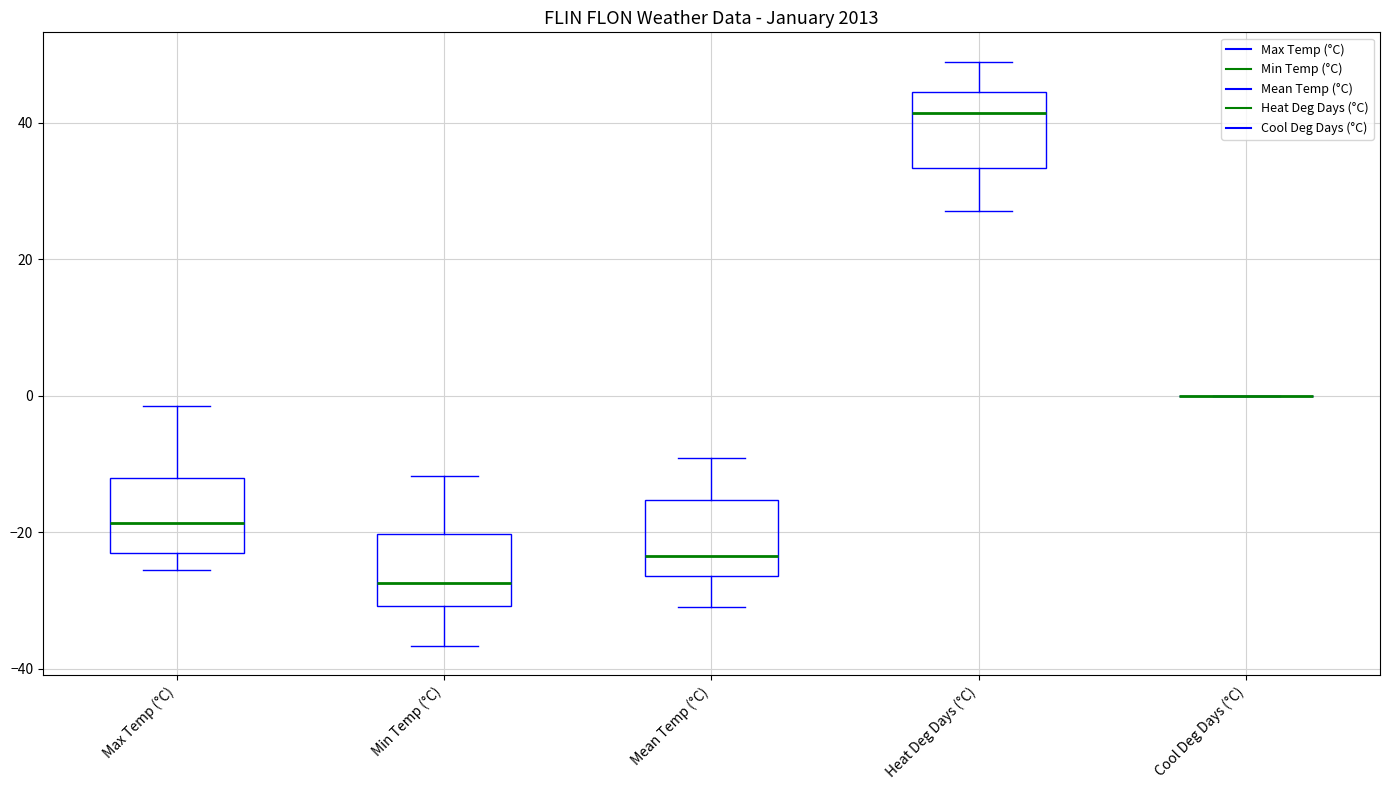

Reading left to right, read every box against the y-axis: the position of its median line, the range the box covers, and the ends of its whiskers. The values are not printed on the chart, so give them approximately, as read against the axis.

Max Temp (°C): median -18, box -24 to -12, whiskers -26 to -2
Min Temp (°C): median -28, box -30 to -20, whiskers -36 to -12
Mean Temp (°C): median -24, box -26 to -16, whiskers -30 to -10
Heat Deg Days (°C): median 42, box 34 to 44, whiskers 28 to 50
Cool Deg Days (°C): box collapsed to a line at 0, whiskers 0 to 0